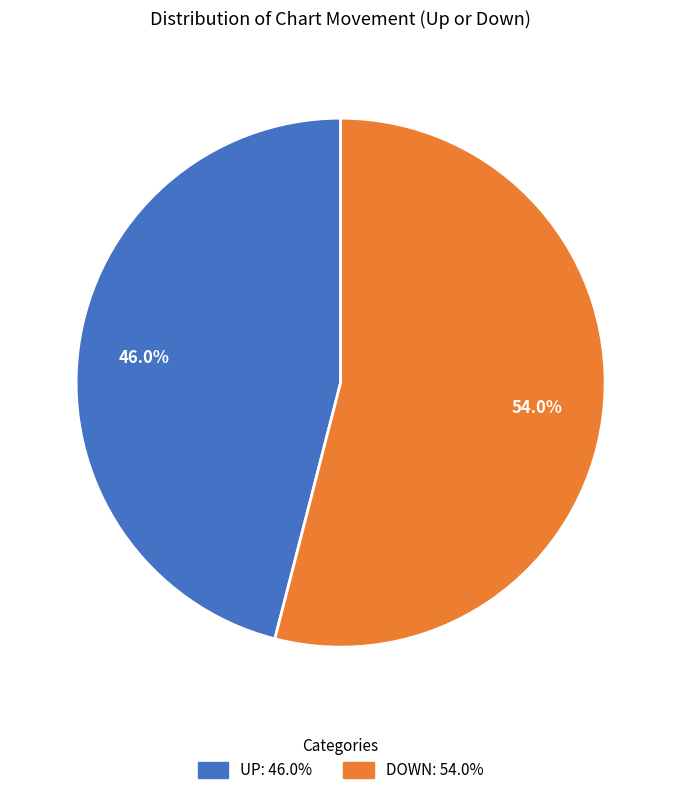

Does any single category account for the majority?

Yes